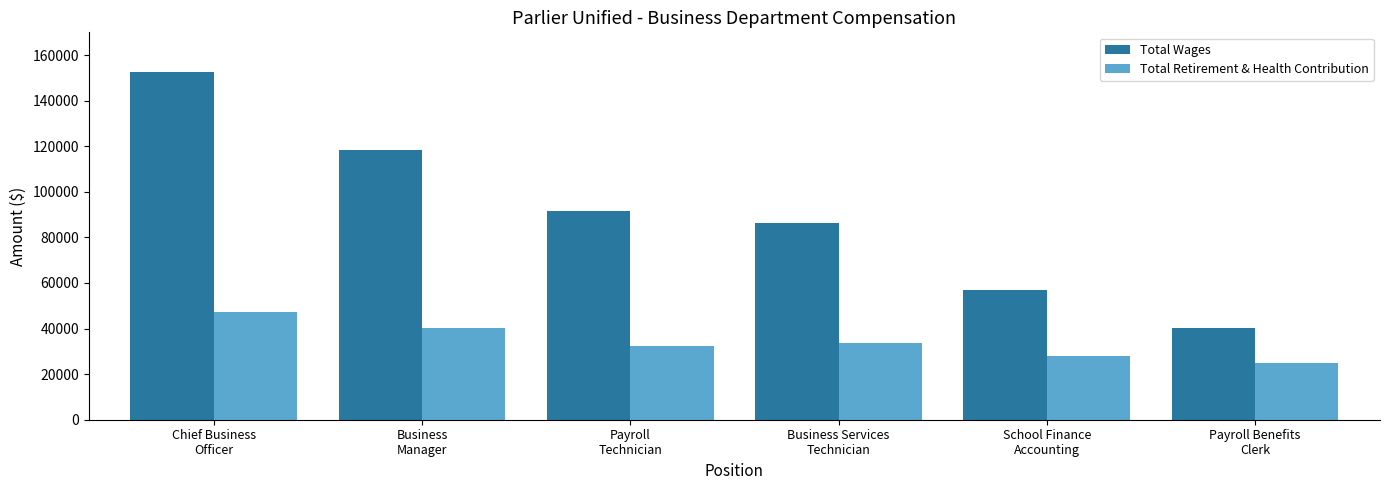

Count the Total Wages values in the range 57102 to 118469.

4